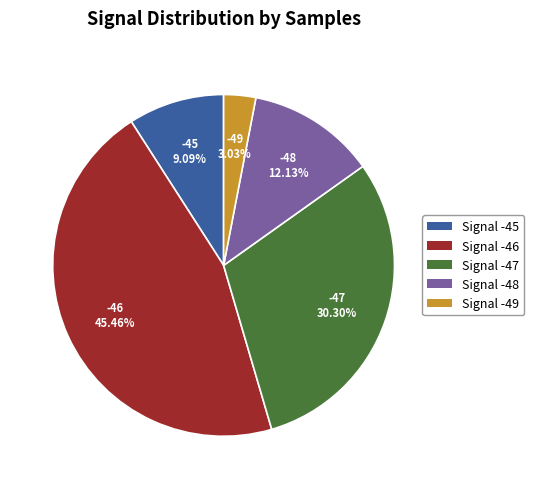

How much of the chart is everything except -47?

69.7%